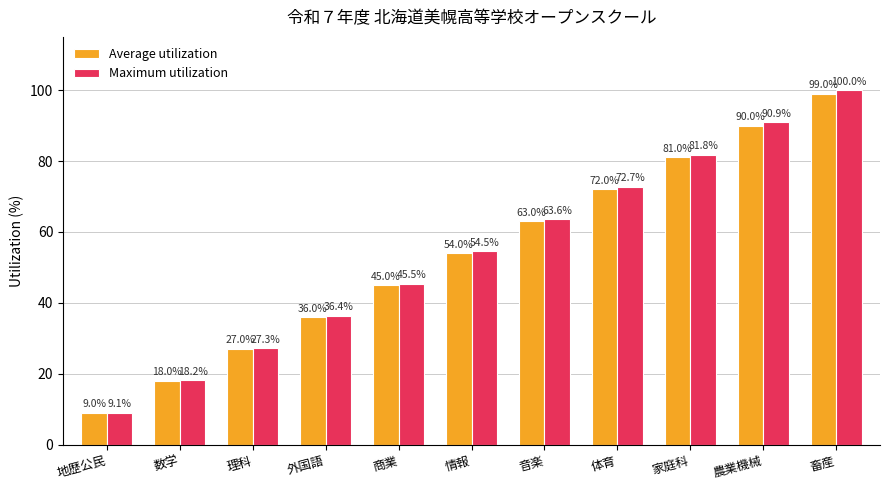

Is the value of Average utilization at 数学 greater than the value of Maximum utilization at 体育?

No